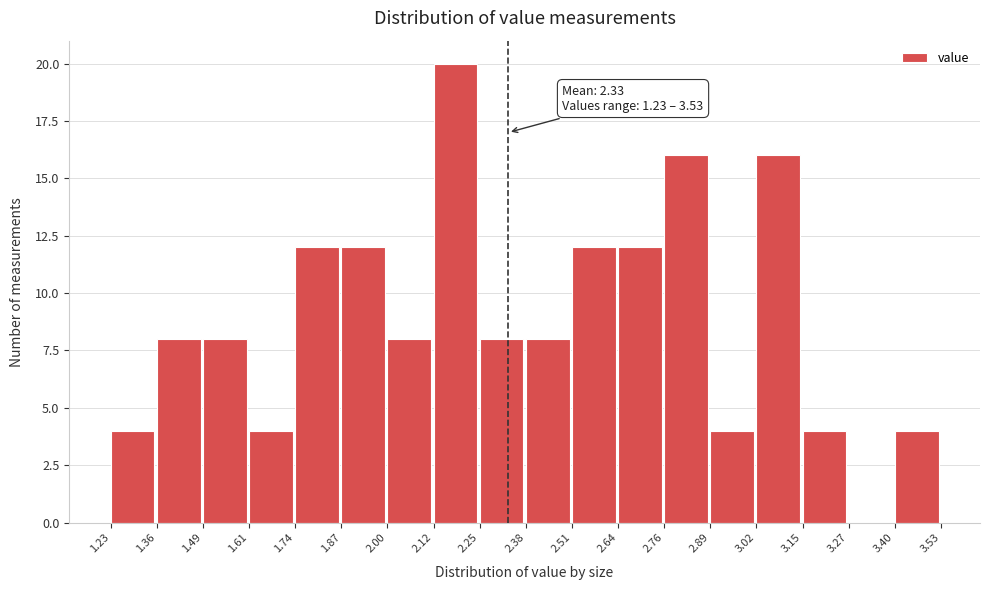

Which range on the x-axis has the tallest bar?

2.12 to 2.25